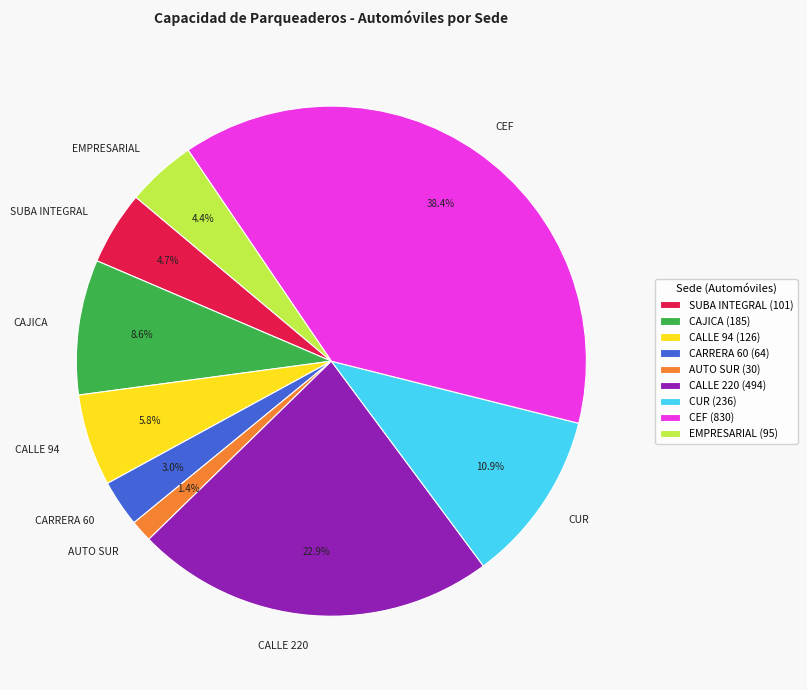

Is there a majority slice in this chart?

No